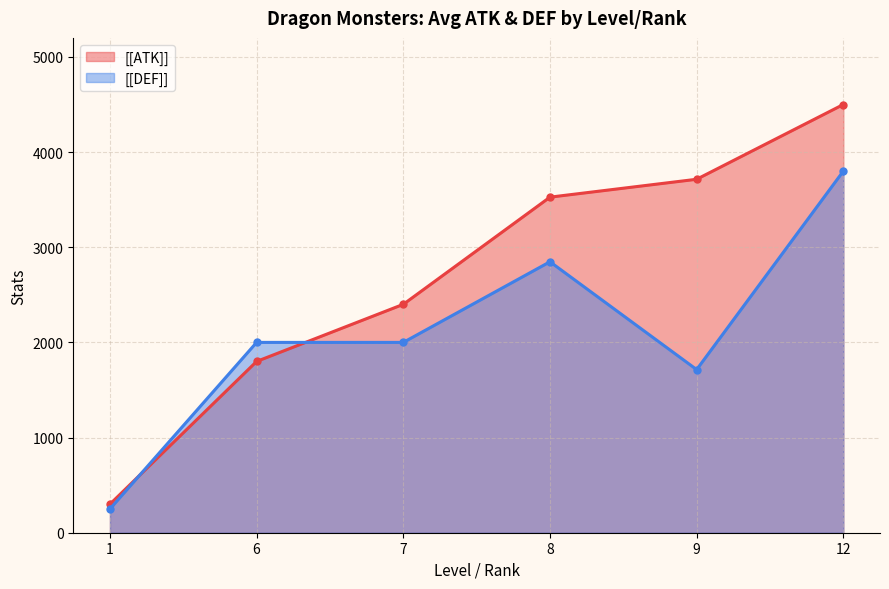

How many lines are shown in the chart?

2